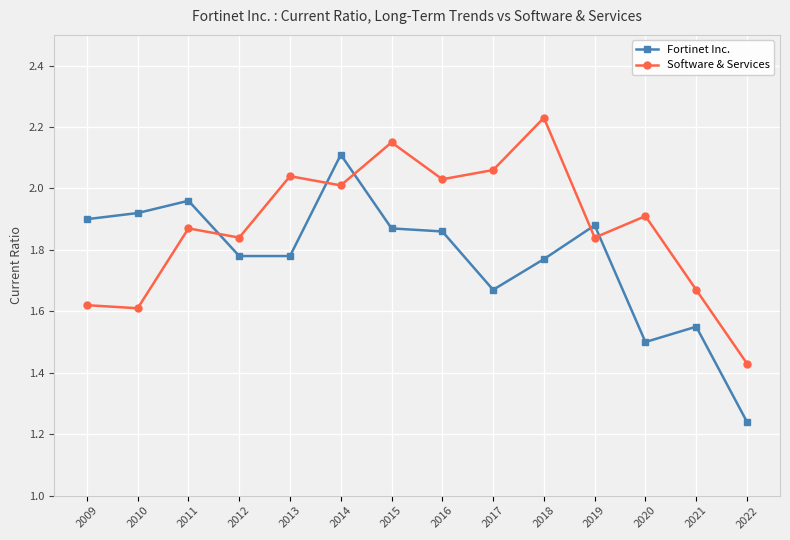

What is the sum of all Software & Services values?

26.3